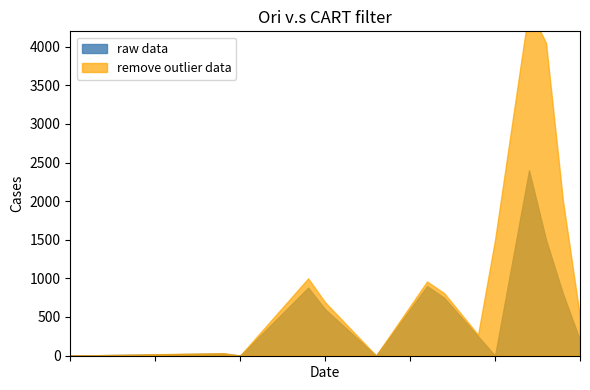

What are all the series names shown in the legend?

raw data, remove outlier data